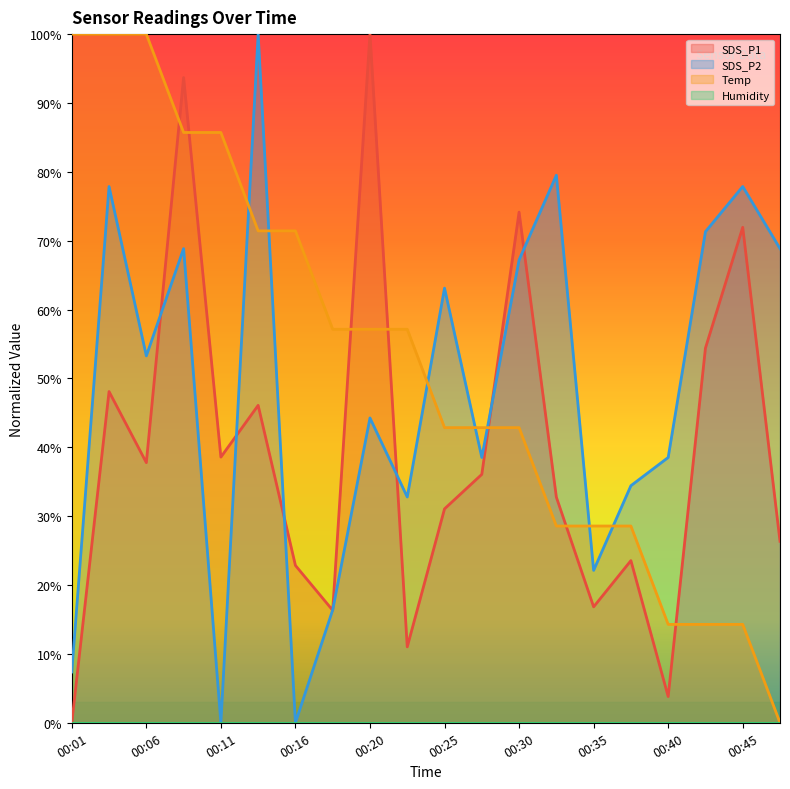

What is the difference between the highest and lowest values at 00:42?

57.0